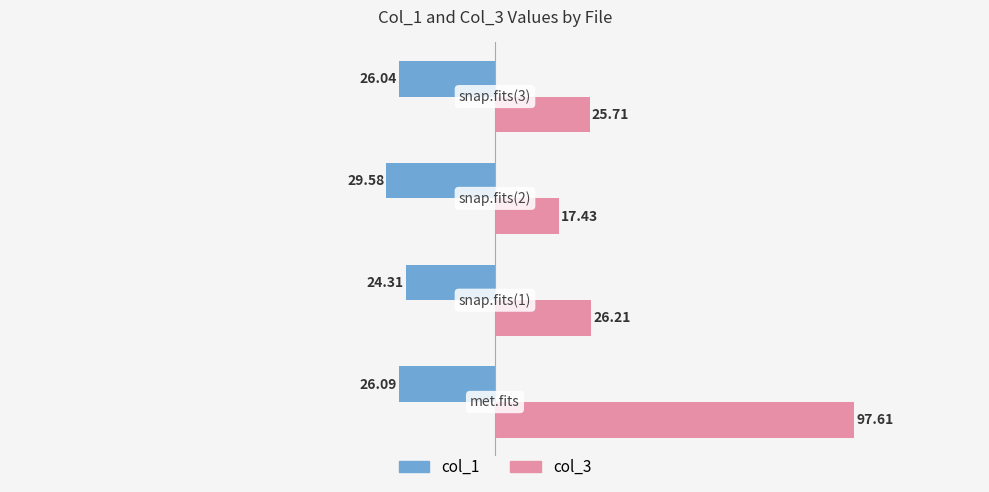

What is the highest value of the col_1 series?

-24.3